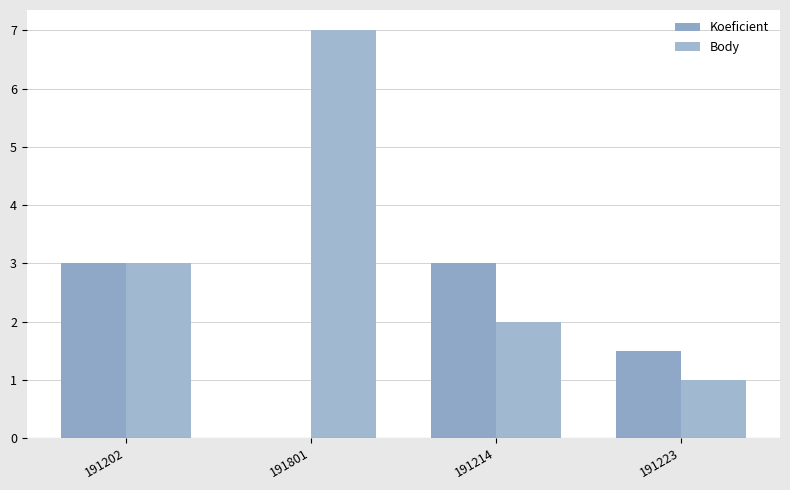

At how many categories does at least one series exceed 4?

1